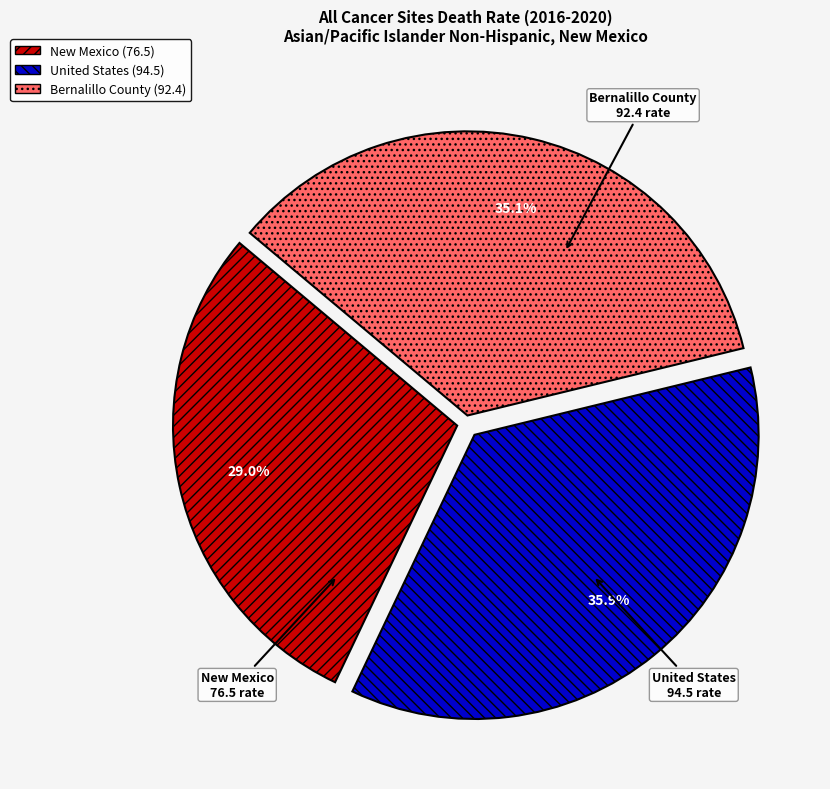

Is it true that Bernalillo County is 26% of the pie?

False